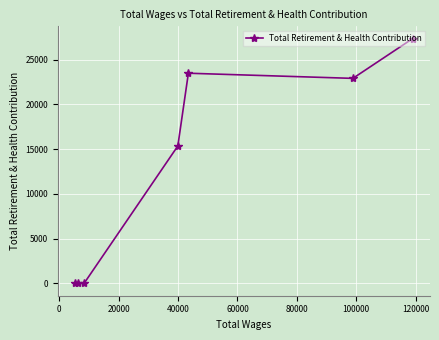

How many categories are shown in the chart?

7